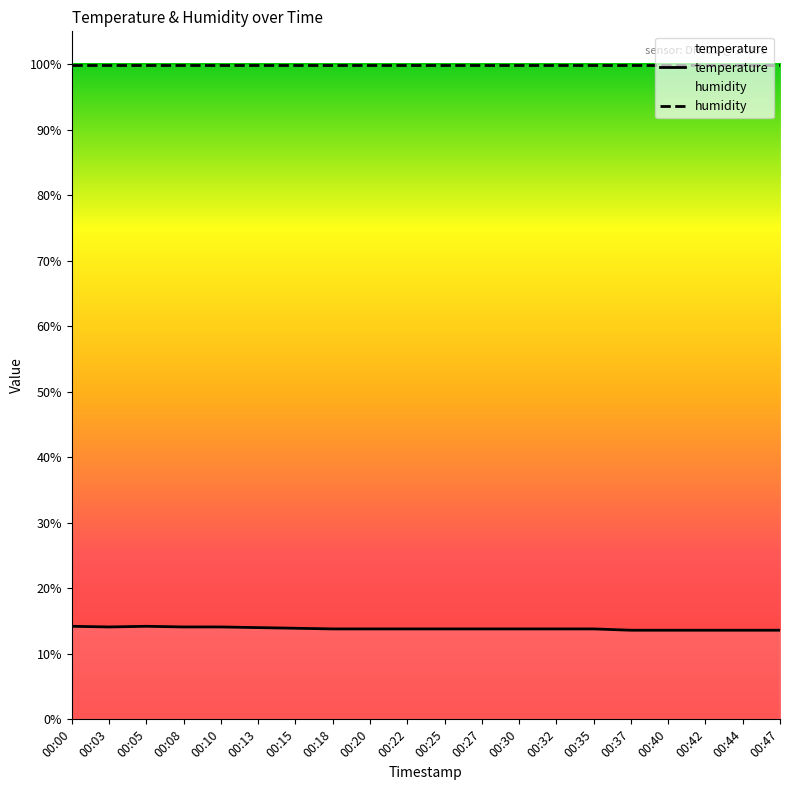

What is the value of the temperature point at the 4th from the left?

14.1